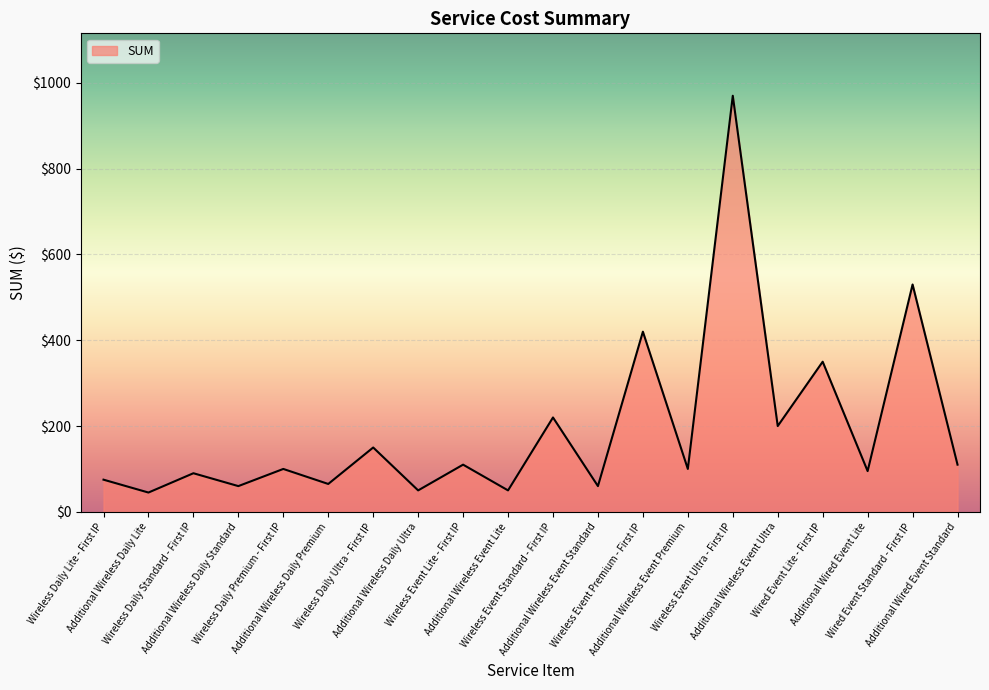

Reading right to left, list all the values displayed in this chart.

Additional Wired Event Standard=110	Wired Event Standard - First IP=530	Additional Wired Event Lite=95	Wired Event Lite - First IP=350	Additional Wireless Event Ultra=200	Wireless Event Ultra - First IP=970	Additional Wireless Event Premium=100	Wireless Event Premium - First IP=420	Additional Wireless Event Standard=60	Wireless Event Standard - First IP=220	Additional Wireless Event Lite=50	Wireless Event Lite - First IP=110	Additional Wireless Daily Ultra=50	Wireless Daily Ultra - First IP=150	Additional Wireless Daily Premium=65	Wireless Daily Premium - First IP=100	Additional Wireless Daily Standard=60	Wireless Daily Standard - First IP=90	Additional Wireless Daily Lite=45	Wireless Daily Lite - First IP=75